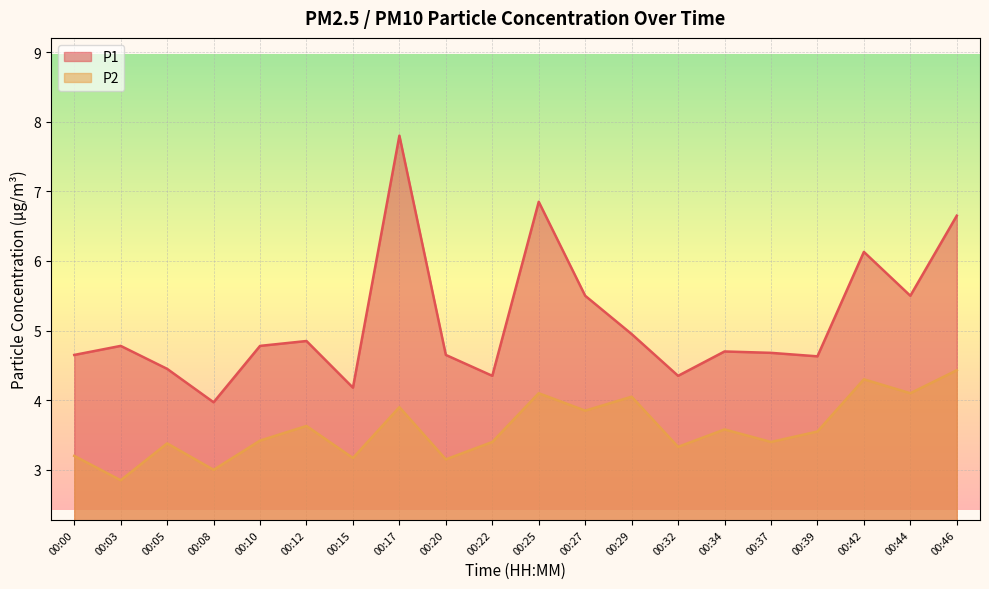

At which label is P2 closest to 3?

00:08